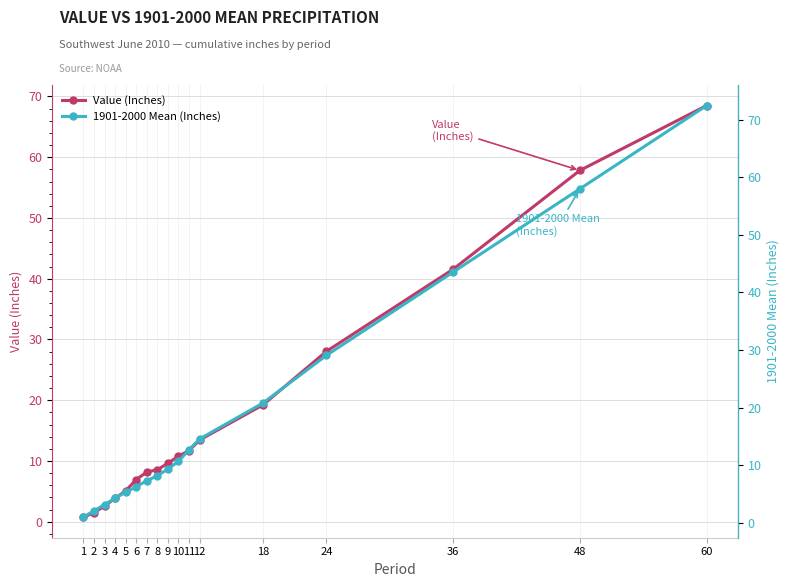

True or false: Value (Inches) has a value of 100.9 at 60.

False